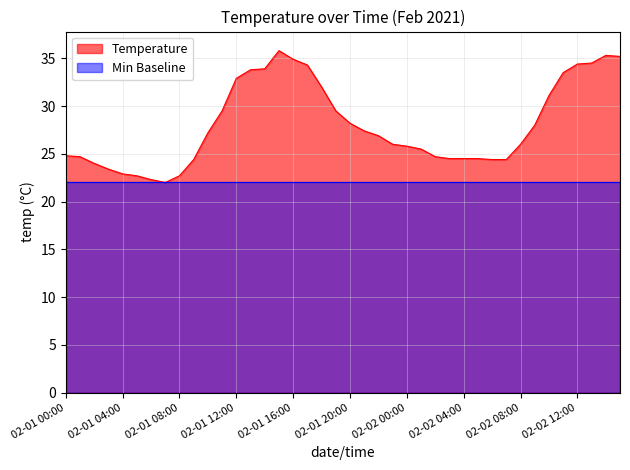

Which series has the largest total across all categories?

Temperature